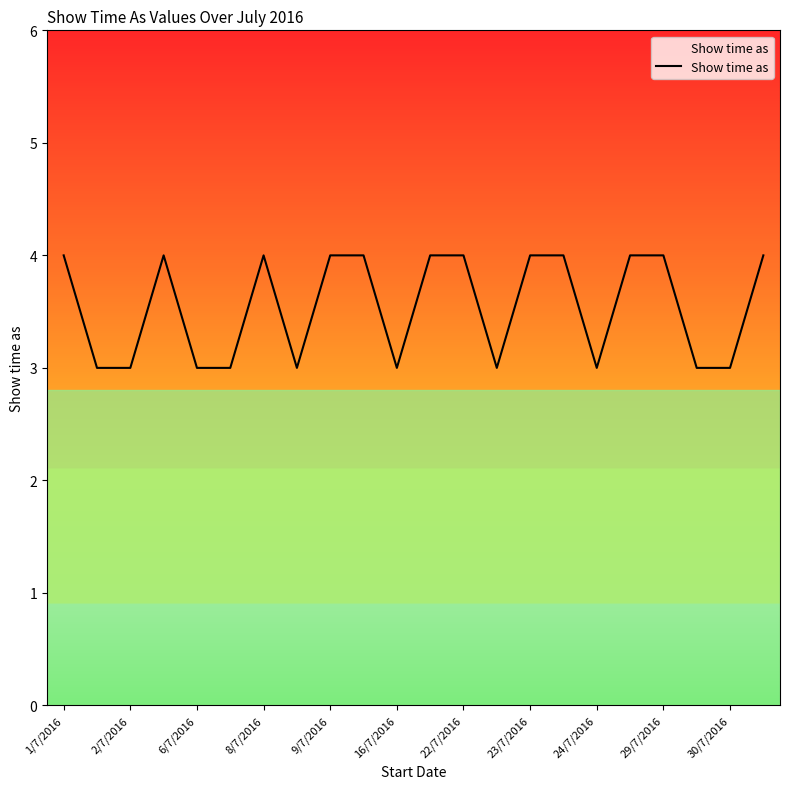

Count the number of categories in the chart.

22